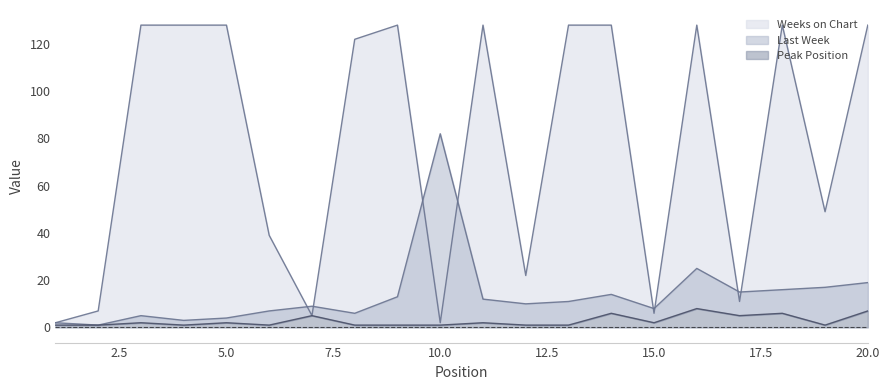

True or false: Weeks on Chart and Last Week cross at least once.

True